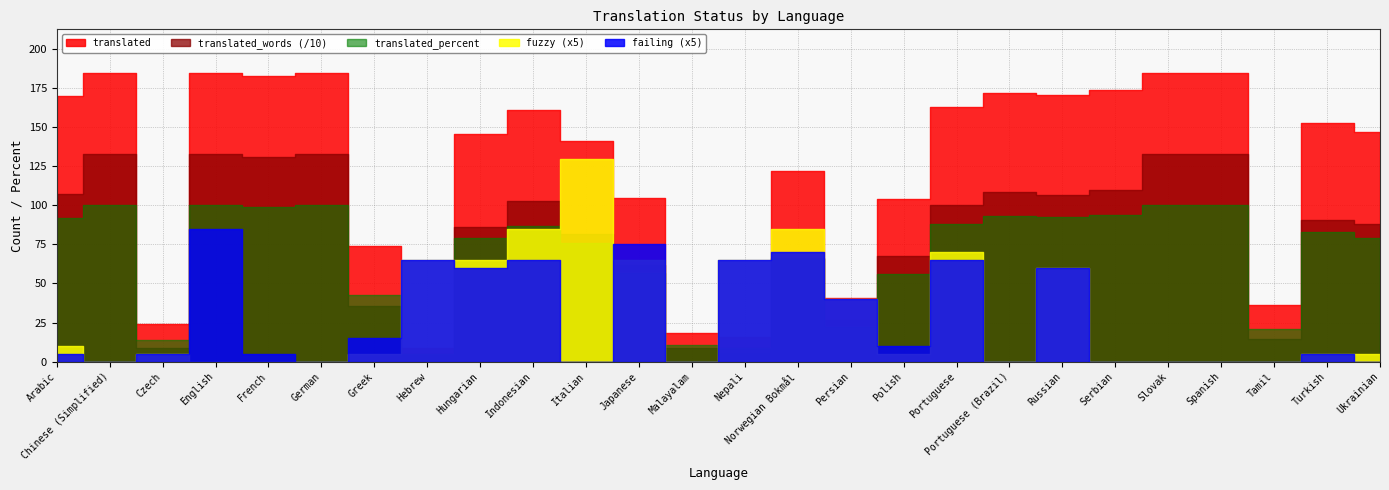

Which label corresponds to the largest value in the chart?

Chinese (Simplified)